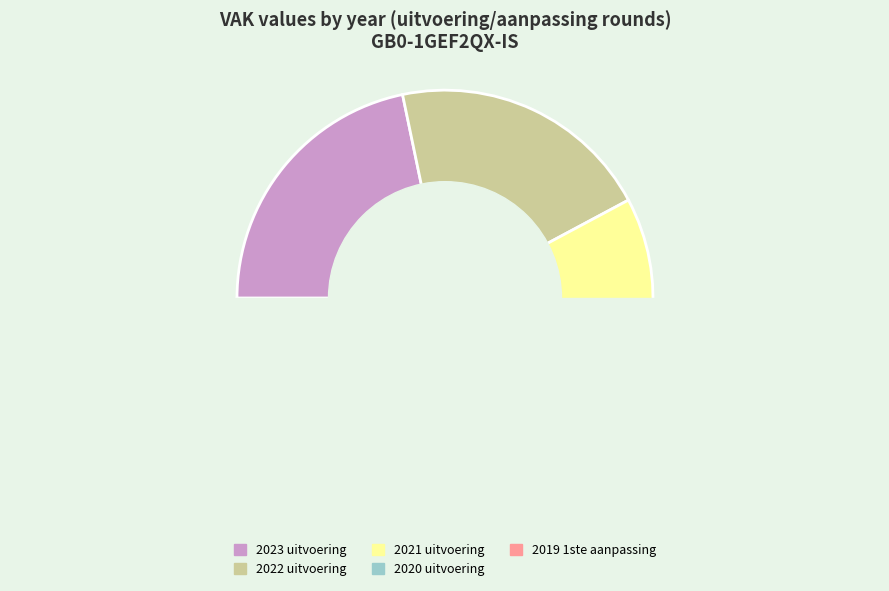

What is the smallest slice in the pie chart?

2019 1ste aanpassing